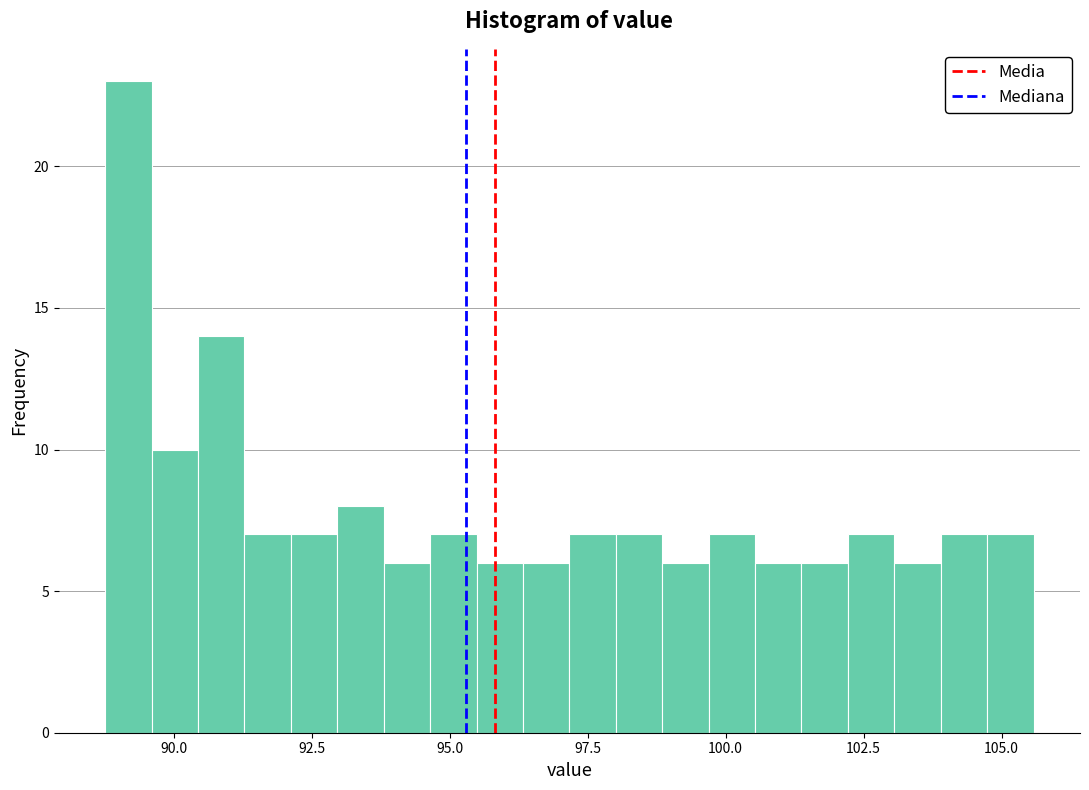

Around what value on the x-axis is the tallest bar? Give the approximate position of its centre, as read against the axis.

89.0